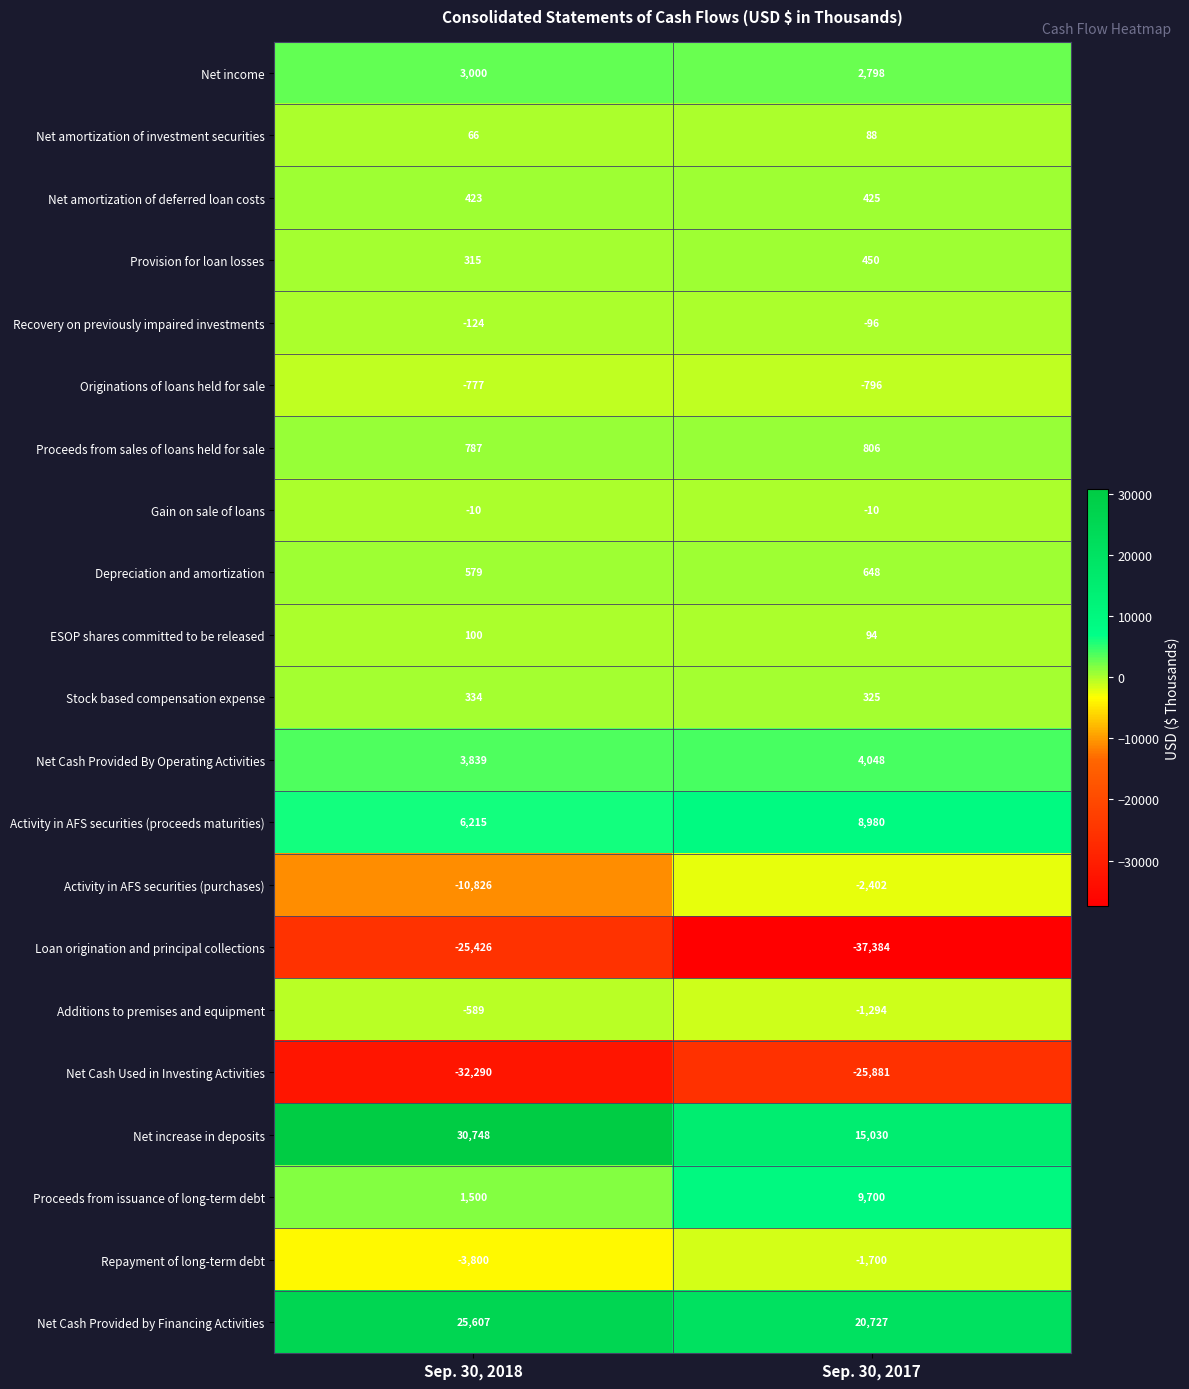

What is the total value across all series at Sep. 30, 2018?

-329